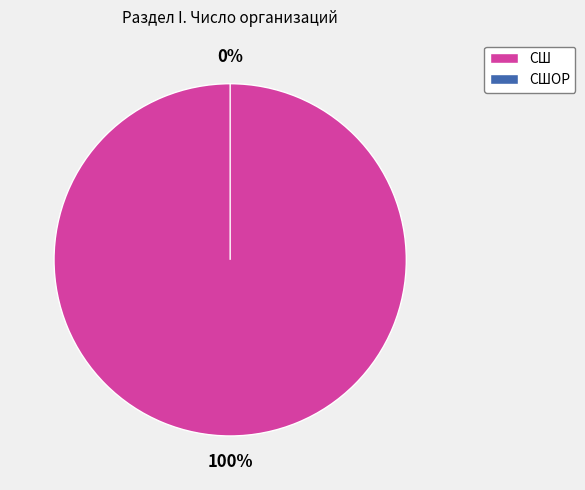

To the nearest percent, what is the average slice percentage?

50%